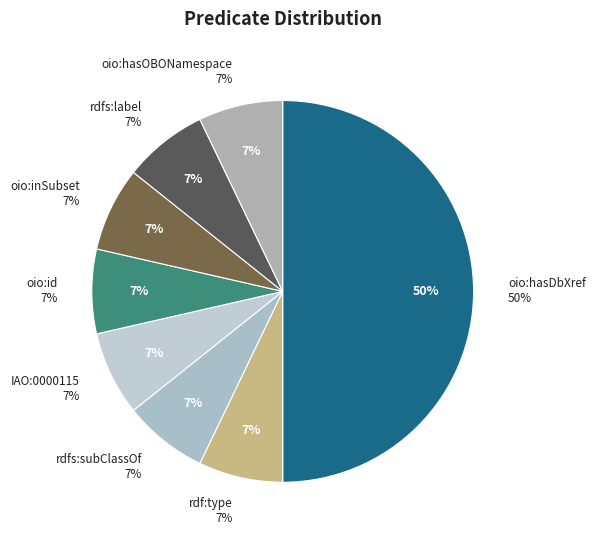

Which category has the smallest portion of the pie?

rdf:type